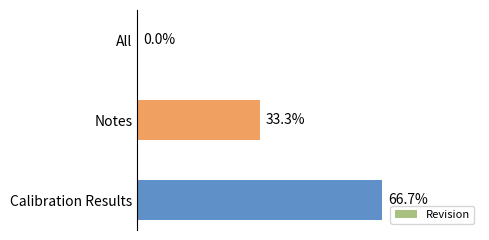

Are the bars horizontal?

Yes